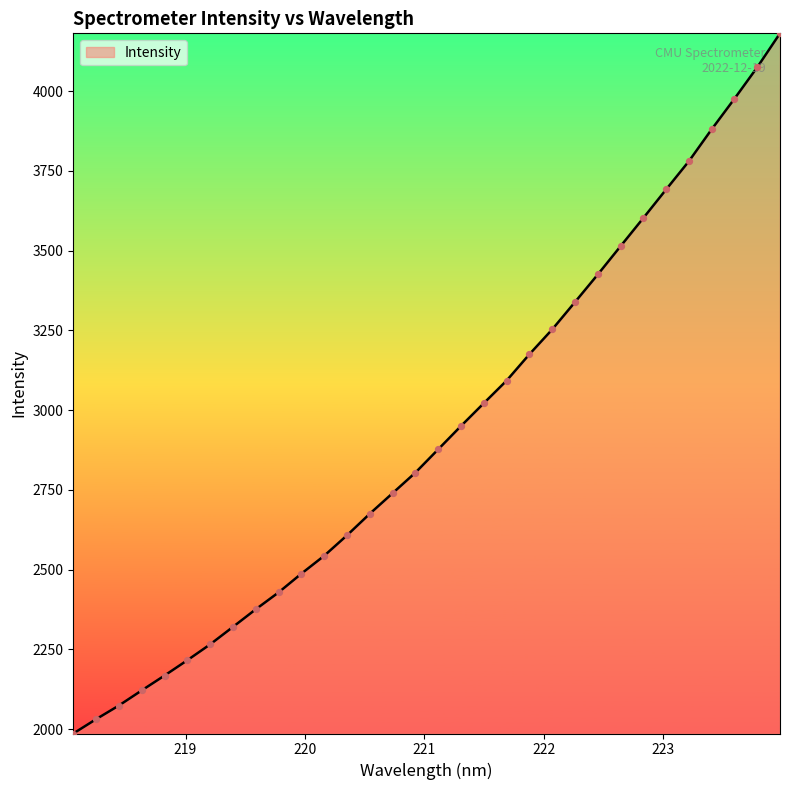

What is the minimum value shown in the chart?

1985.9